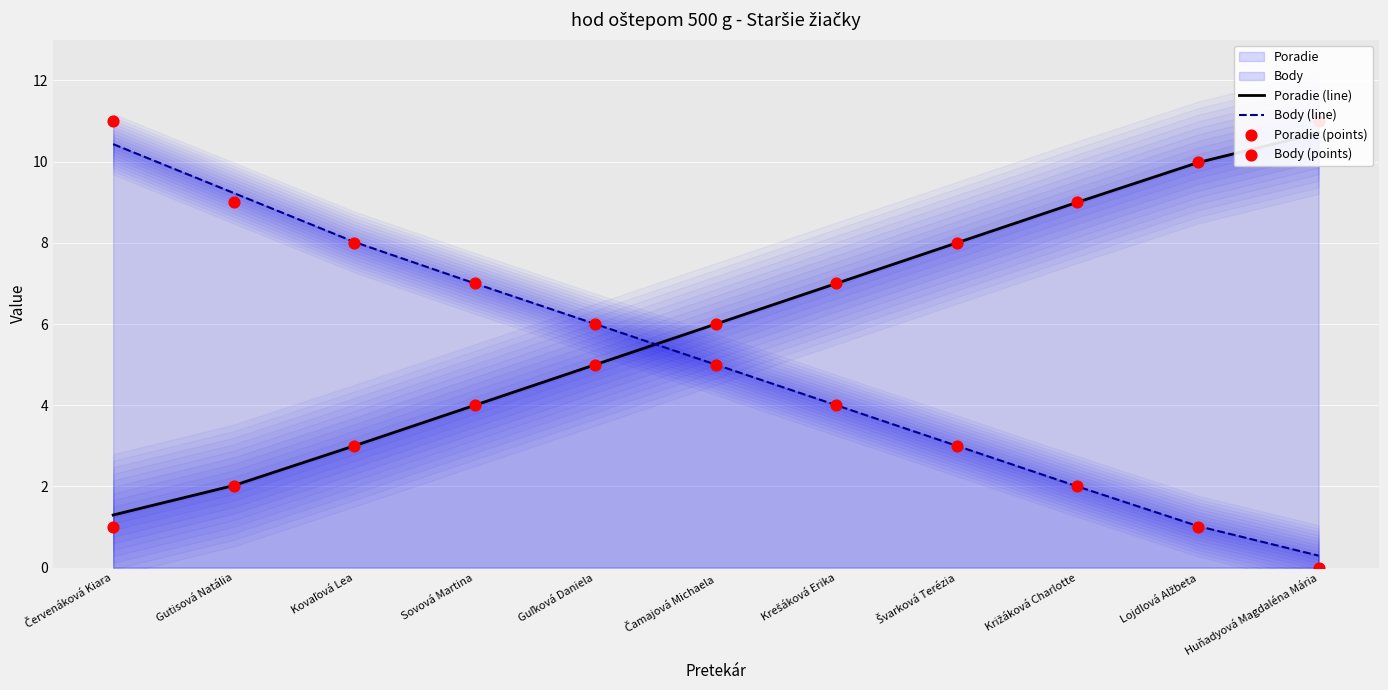

What is the total value across all series at Huňadyová Magdaléna Mária?

22.0